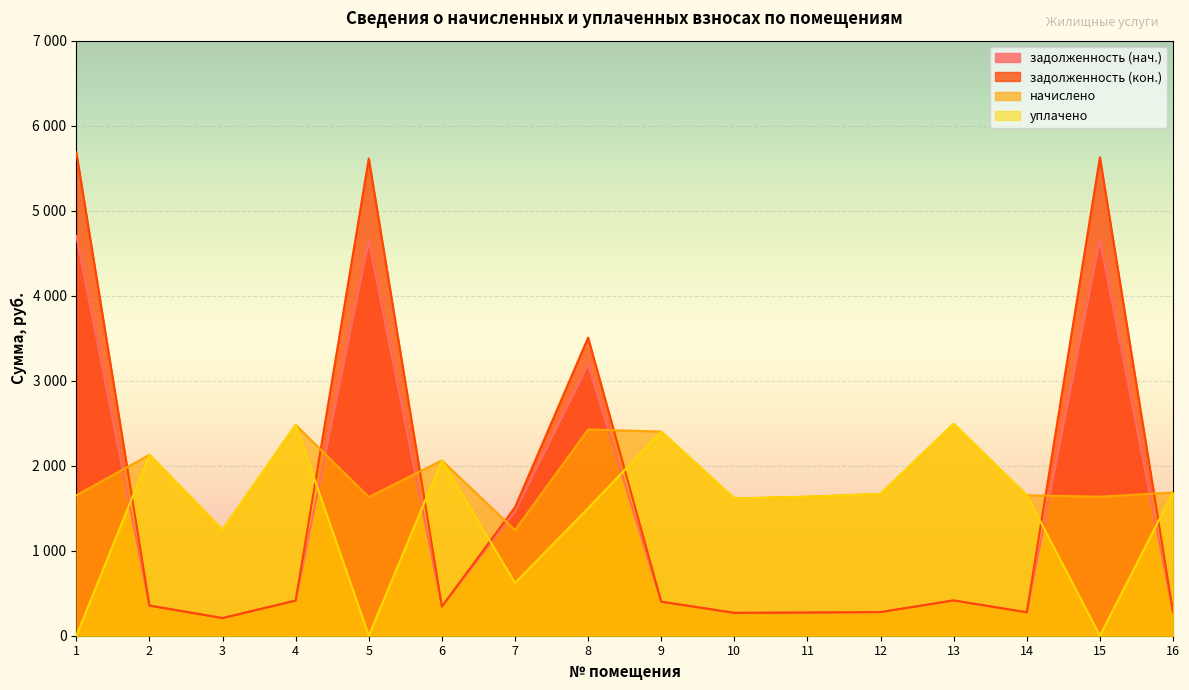

The задолженность (кон.) series shows 5685.1 at 1. True or false?

True